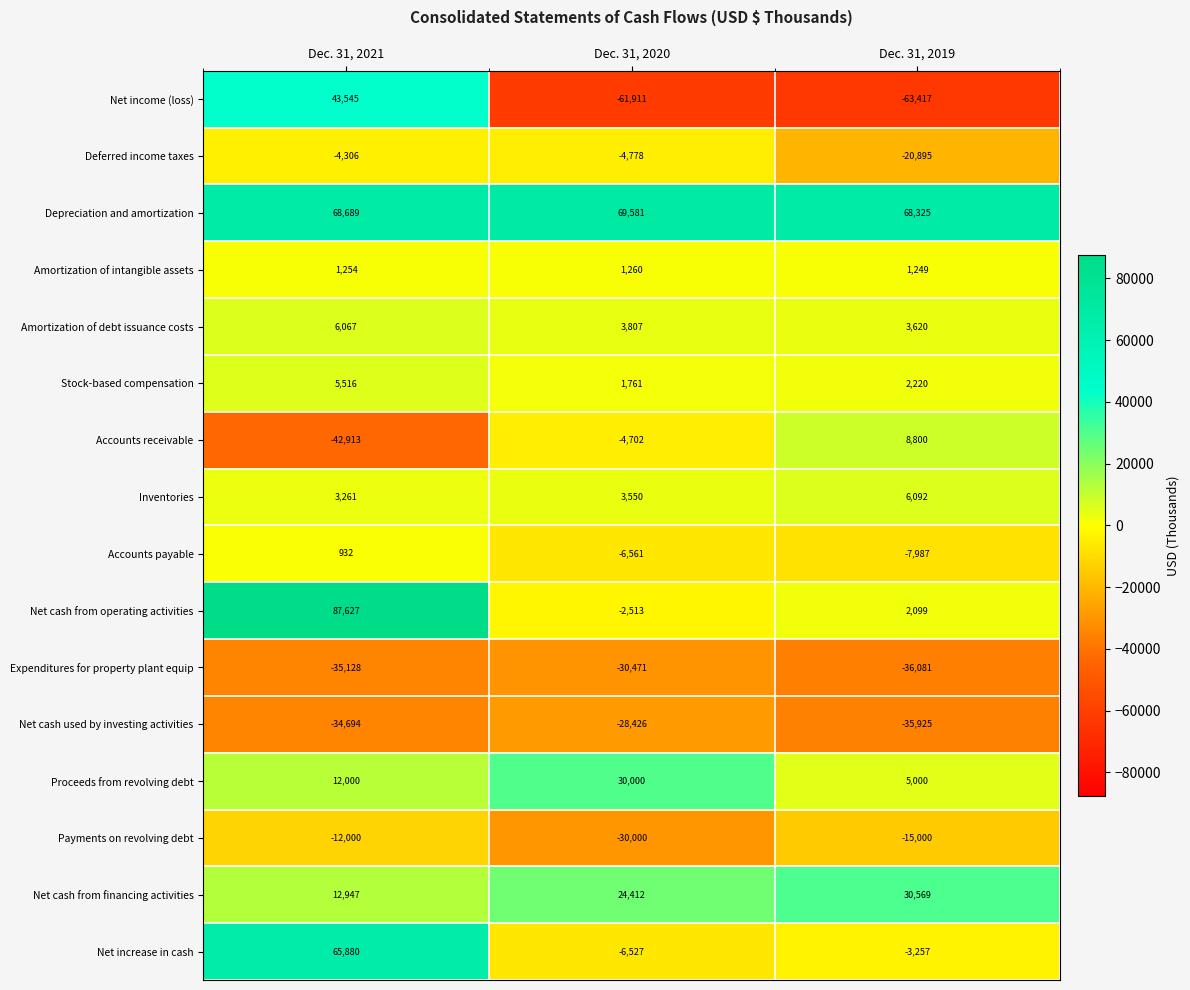

What is the difference between the maximum and minimum values in the Net increase in cash series?

72407